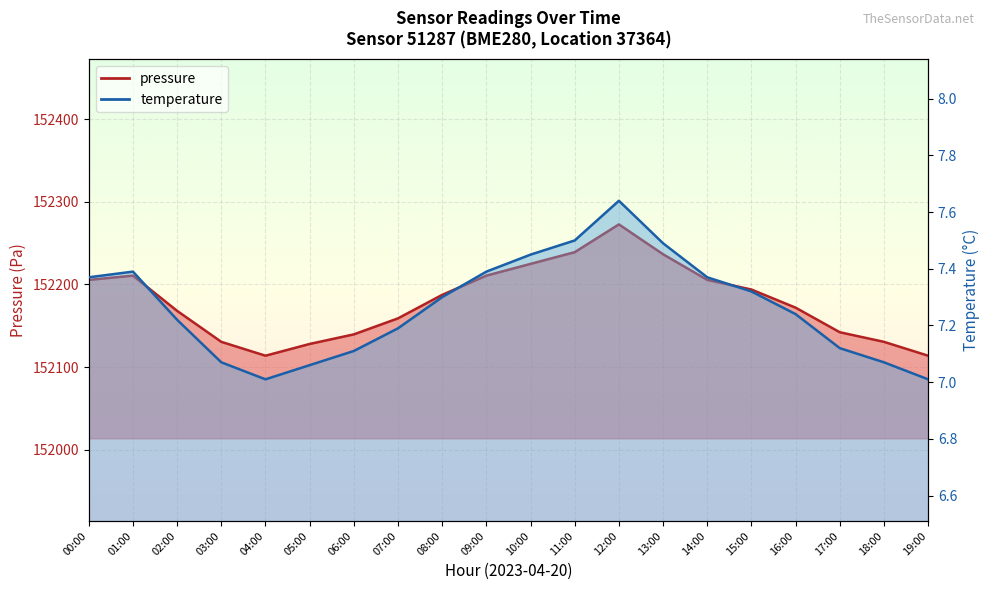

Reading left to right, transcribe all the data shown in this chart.

pressure: 152205.4	152210.6	152167.9	152130.5	152113.7	152127.9	152139.5	152158.9	152187.3	152210.6	152224.8	152238.9	152272.6	152236.4	152205.4	152193.8	152171.8	152142.1	152130.5	152113.7
temperature: 7.4	7.4	7.2	7.1	7.0	7.1	7.1	7.2	7.3	7.4	7.5	7.5	7.6	7.5	7.4	7.3	7.2	7.1	7.1	7.0